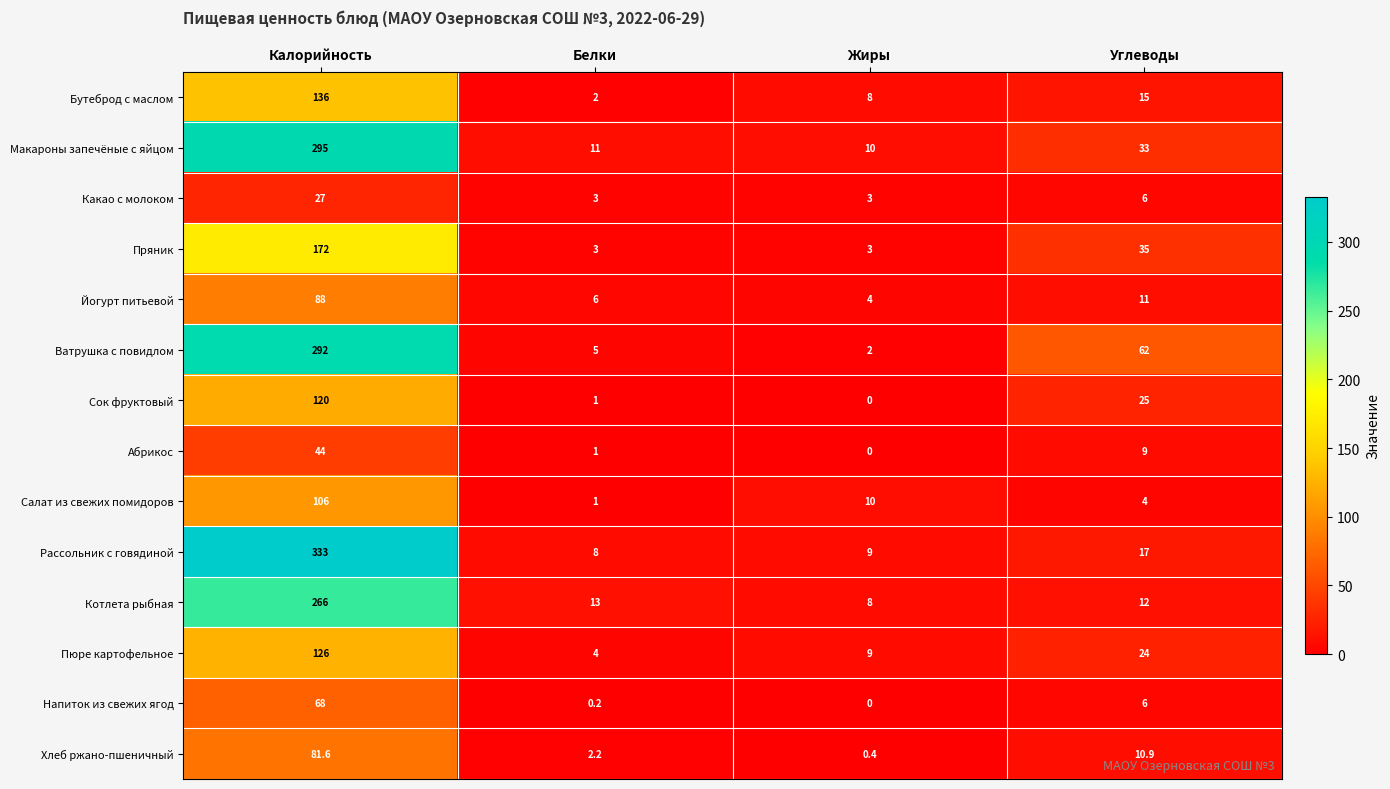

Which series has the largest total across all categories?

Рассольник с говядиной